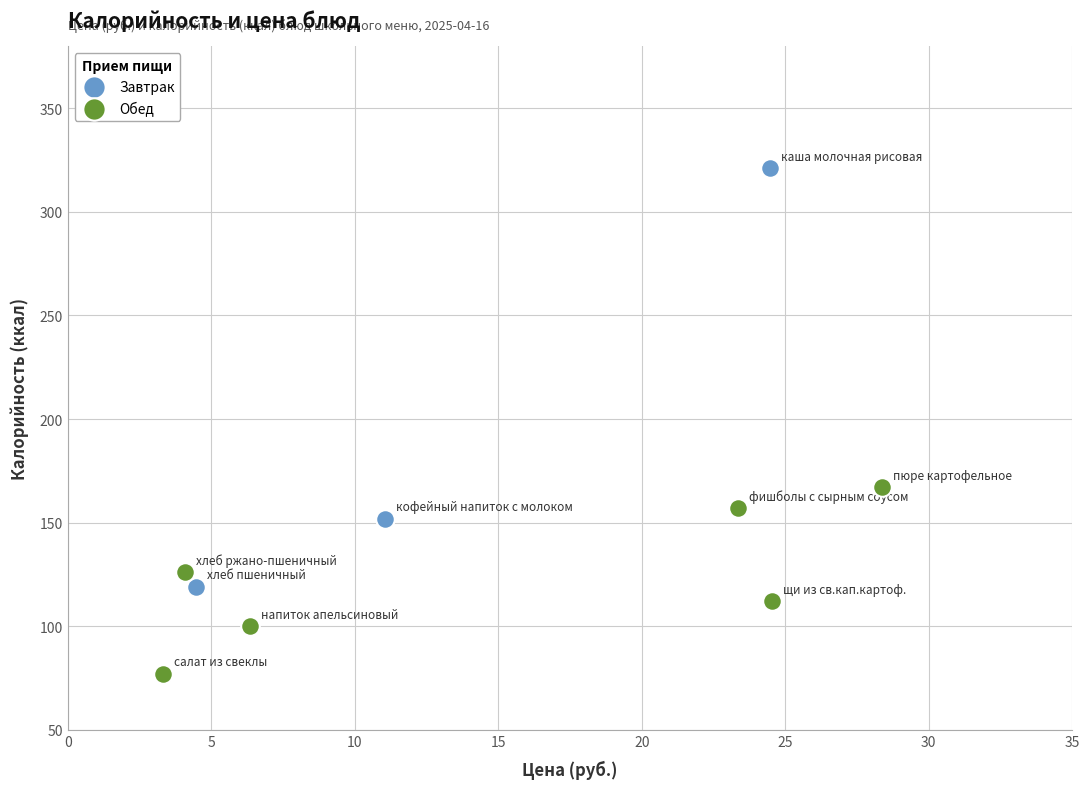

Which series contains the lowest Y value?

Обед